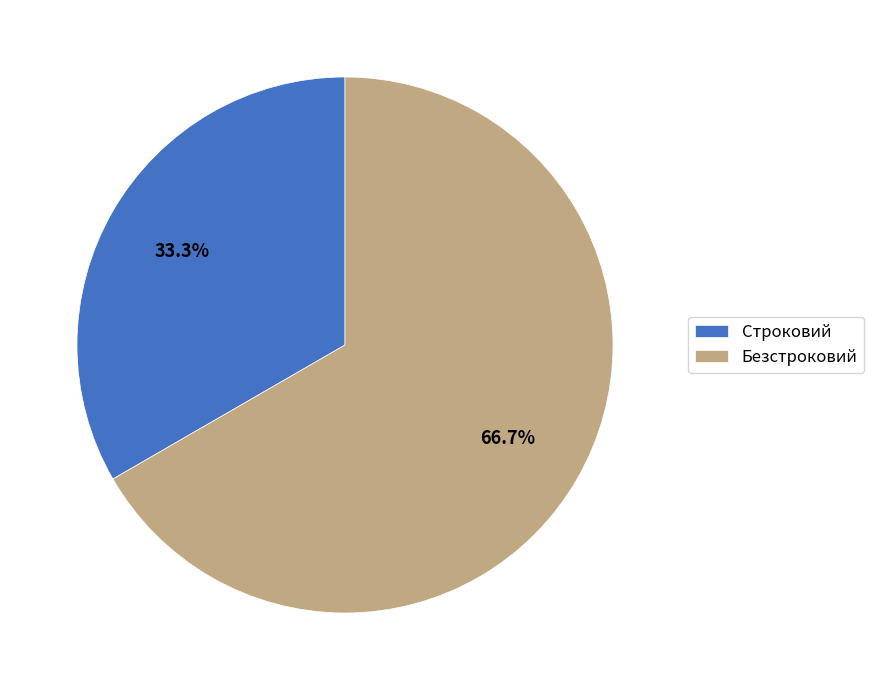

The Безстроковий slice represents 57% of the pie. True or false?

False